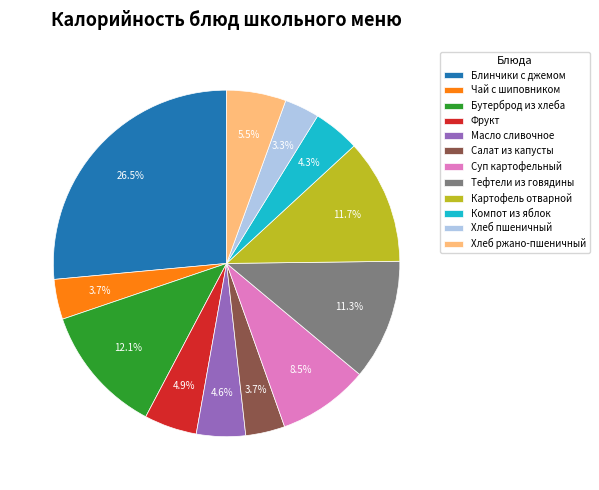

Count the number of slices in the pie.

12